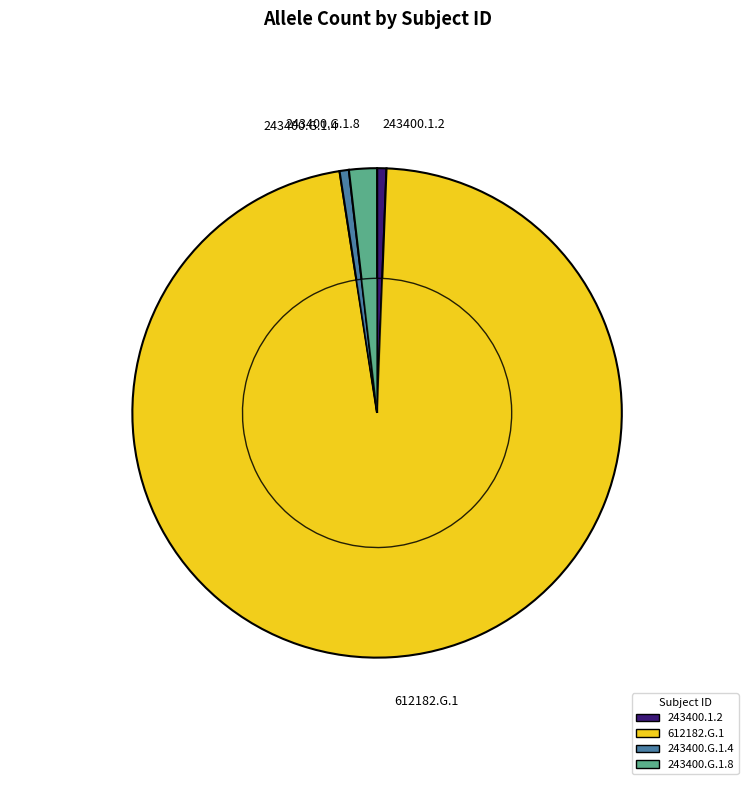

The 243400.G.1.4 slice represents 11% of the pie. True or false?

False